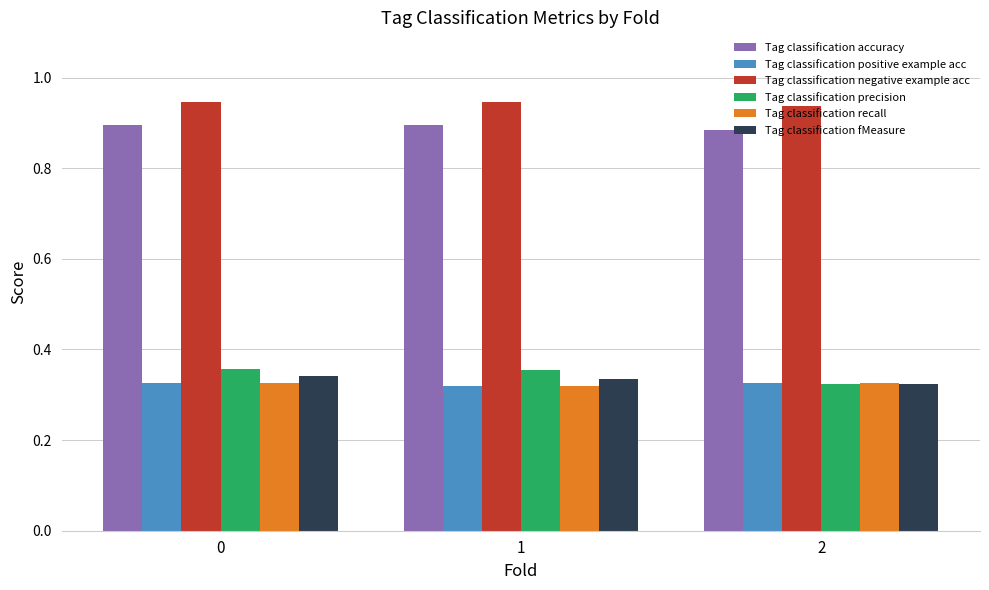

The Tag classification accuracy series shows 0.9 at 2. True or false?

True